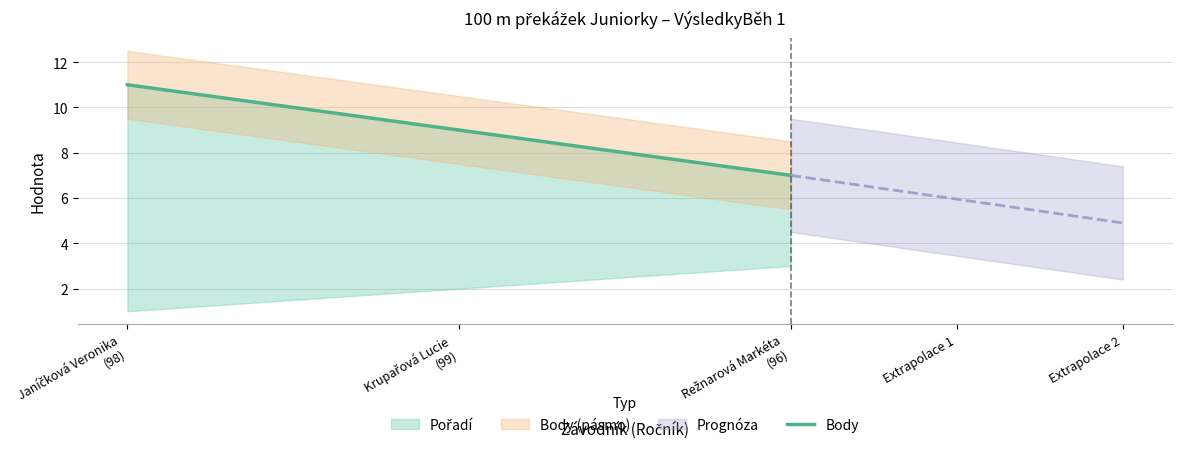

What is the approximate value at Janíčková Veronika
(98)?

11